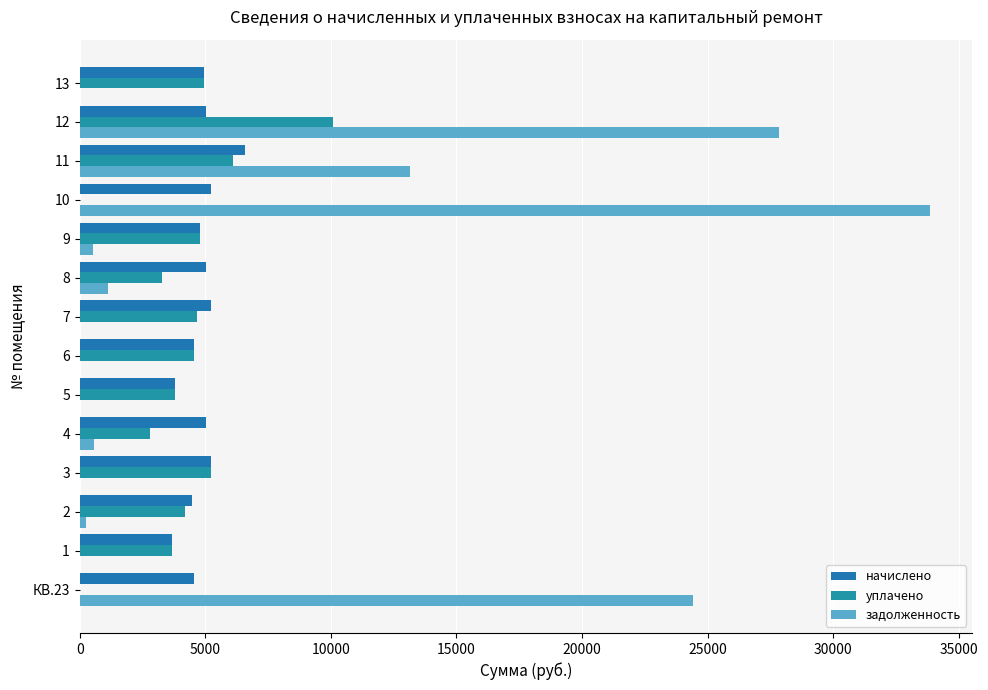

How many values in the задолженность series exceed 532?

7